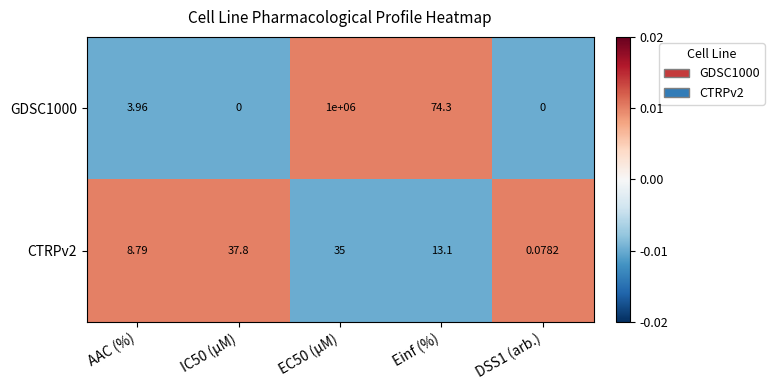

At which label is CTRPv2 closest to 18?

Einf (%)